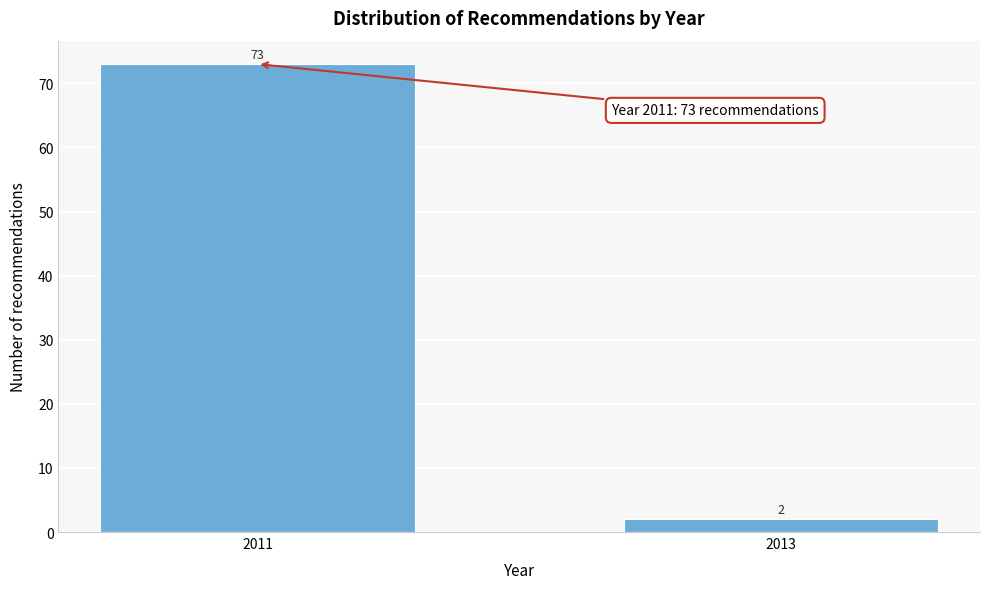

Reading right to left, what are all the values shown in this chart?

2	73